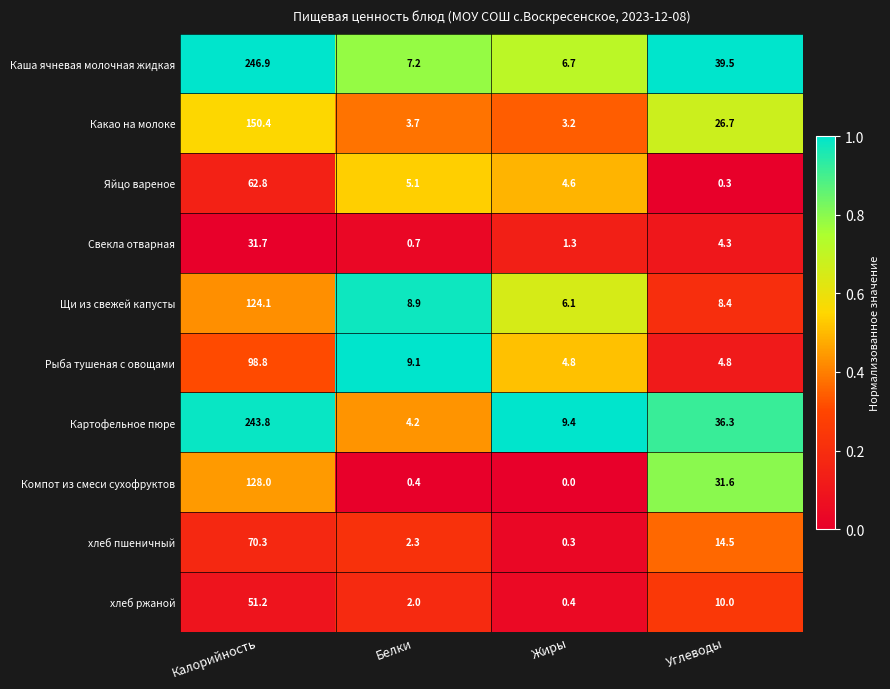

At Калорийность, list the series in order from smallest to largest.

Свекла отварная, хлеб ржаной, Яйцо вареное, хлеб пшеничный, Рыба тушеная с овощами, Щи из свежей капусты, Компот из смеси сухофруктов, Какао на молоке, Картофельное пюре, Каша ячневая молочная жидкая